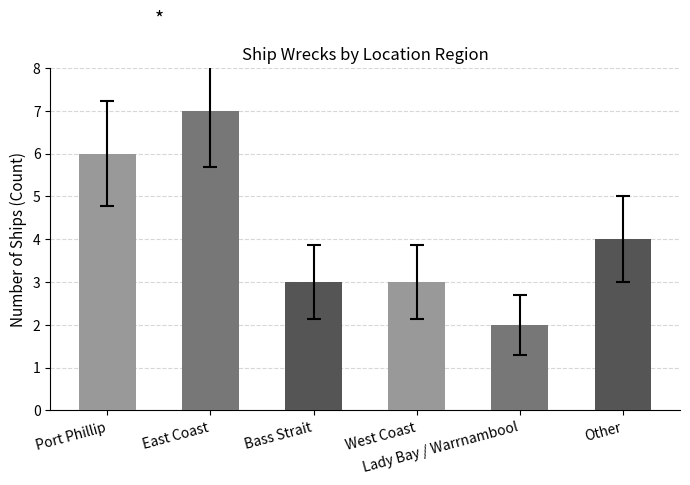

True or false: the data shows 3 at Bass Strait.

True